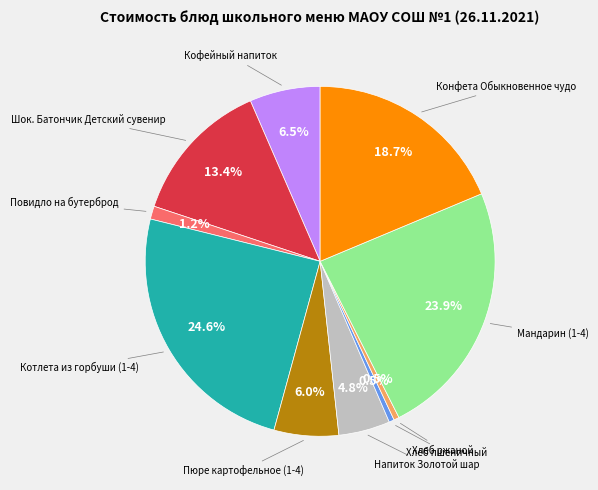

Is there any slice that represents more than half of the pie?

No